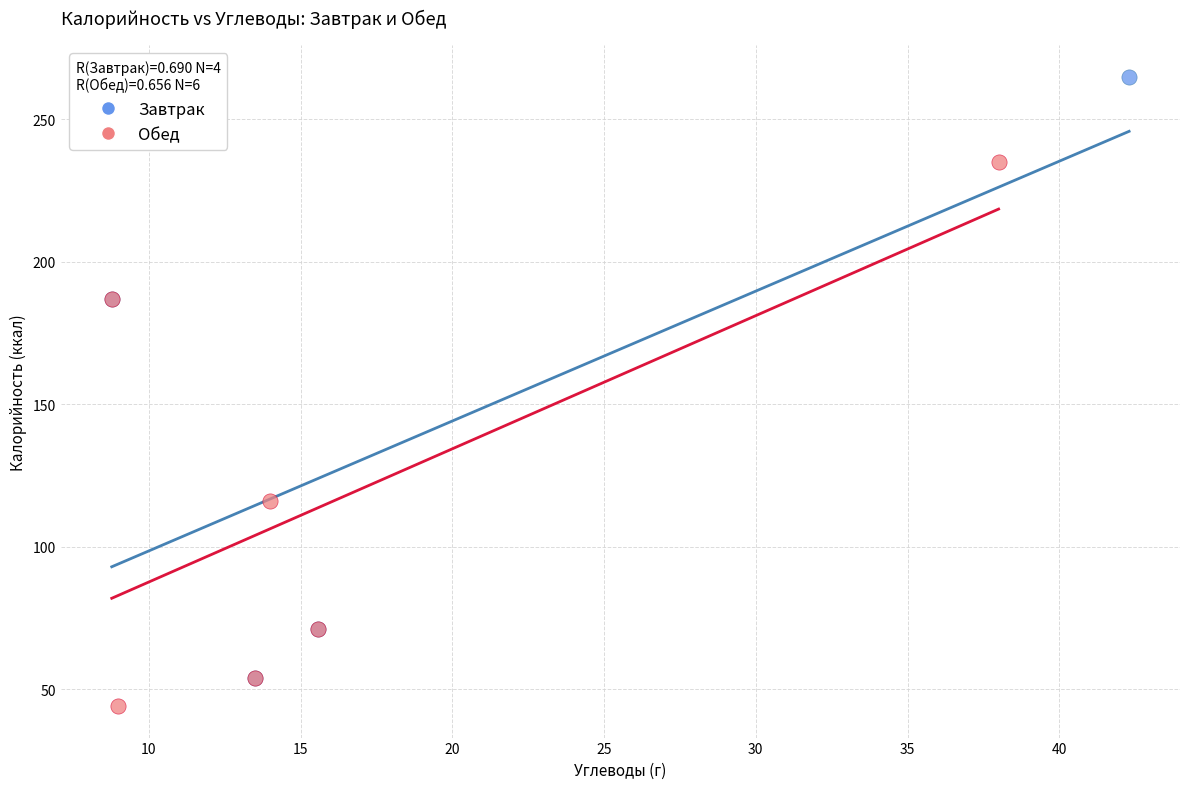

Which series reaches the maximum Y coordinate?

Завтрак